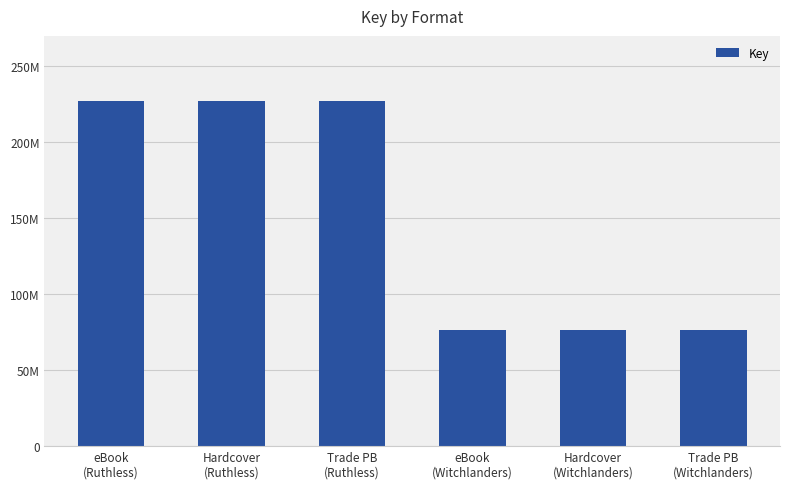

Reading right to left, transcribe all the data shown in this chart.

76625007	76625007	76625007	227088481	227088481	227088481